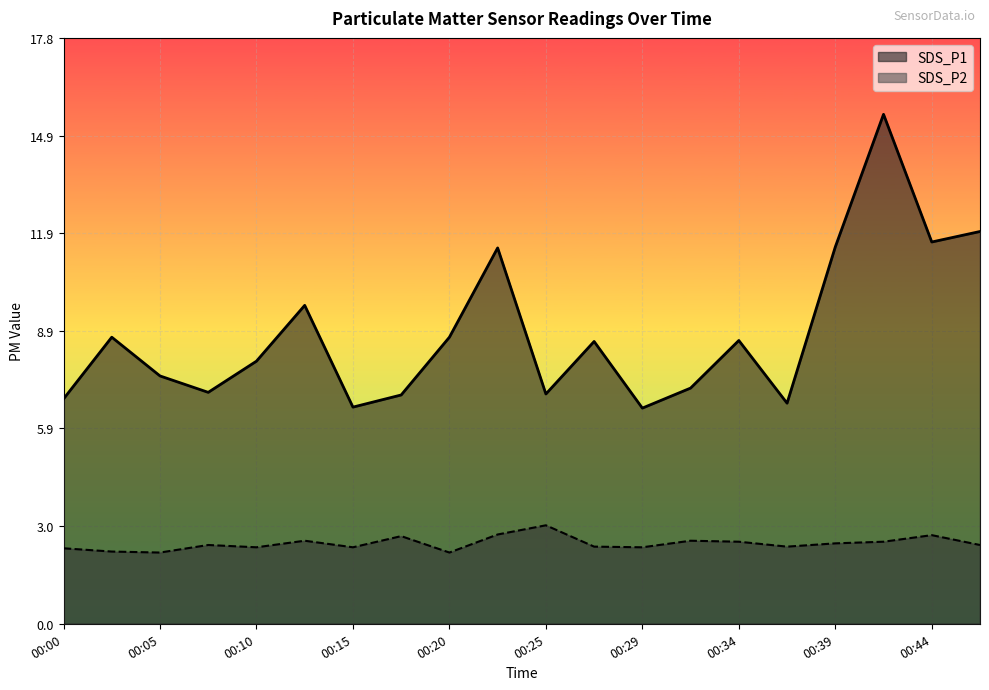

The SDS_P1 series shows 2.2 at 00:00. True or false?

False